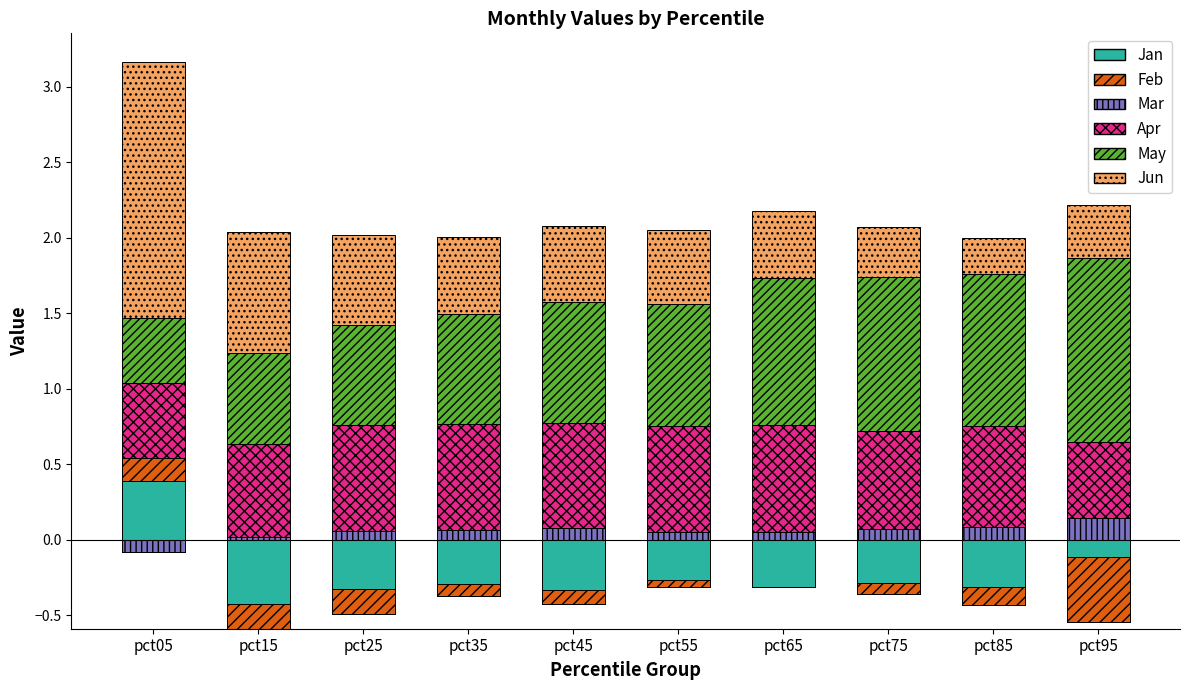

Which series has the widest spread of values?

Jun